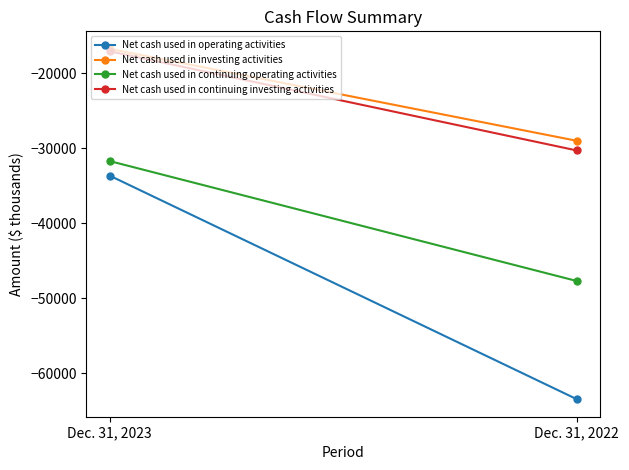

What is the average value of the Net cash used in continuing investing activities series?

-23678